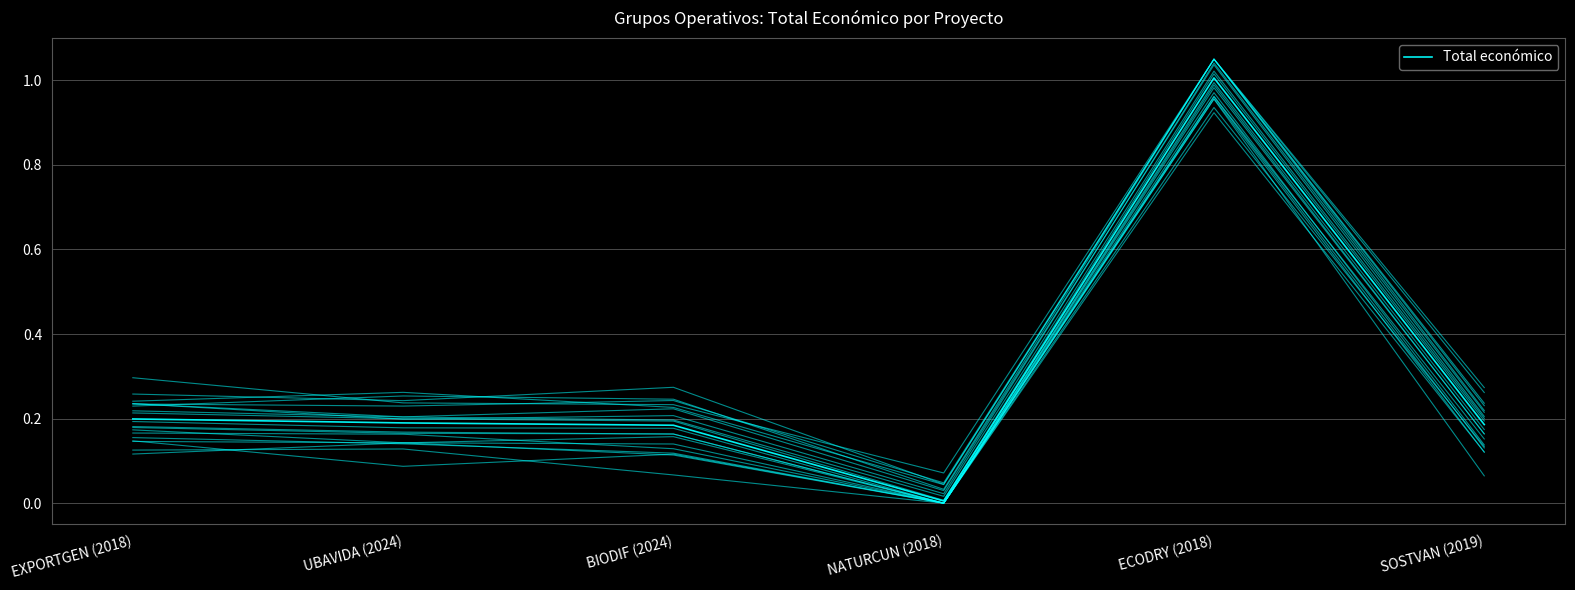

Reading right to left, extract all data points from this chart.

0.2	1.0	0.0	0.2	0.2	0.2